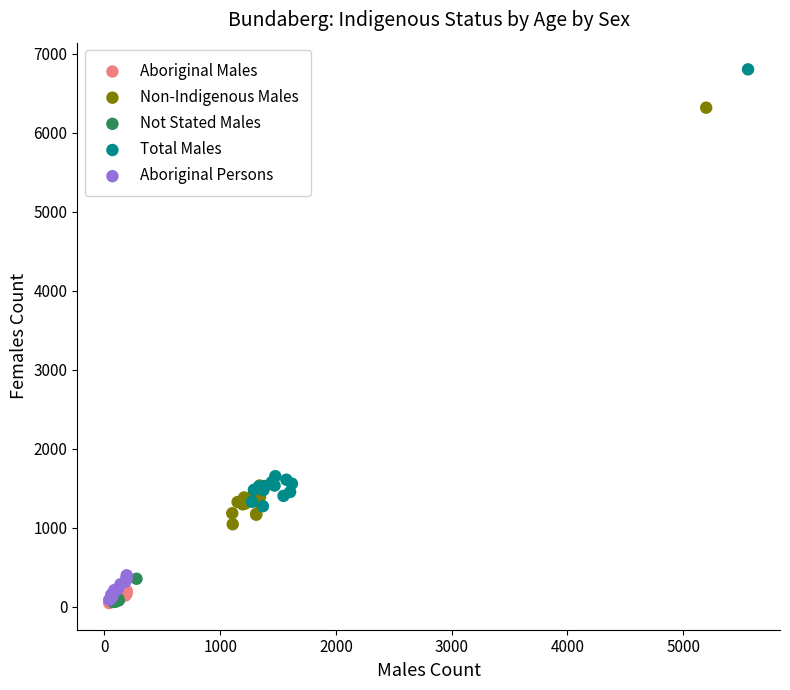

Which series has the largest Y range (max minus min)?

Total Males